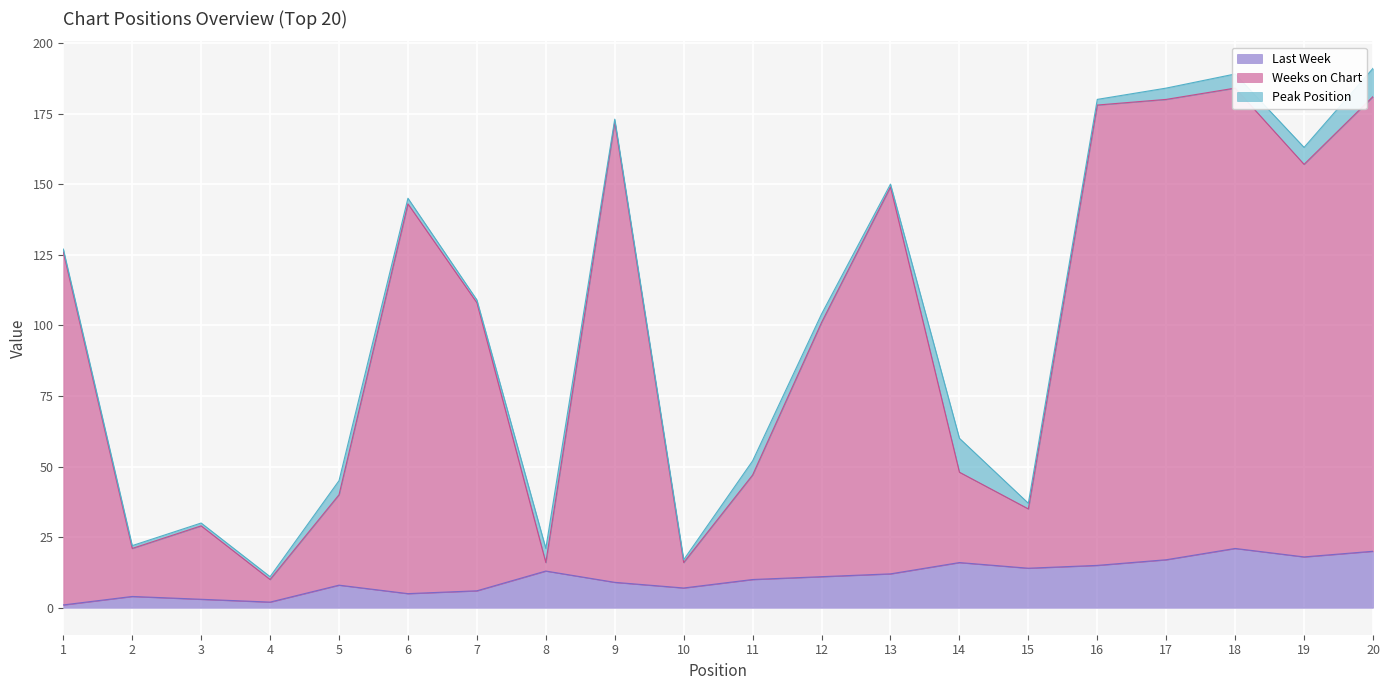

The value of Last Week at 7 is 6. True or false?

True